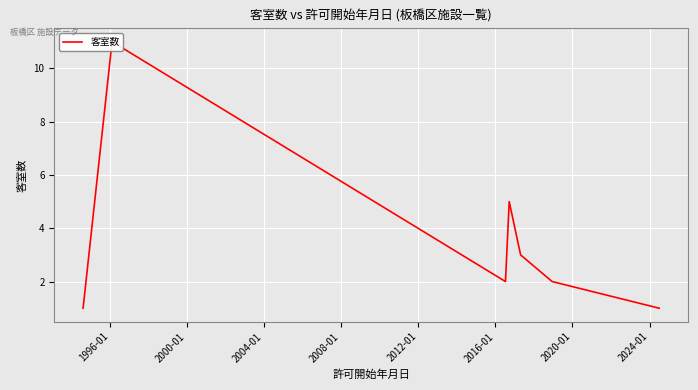

Which category has the highest value across all series?

1996-01